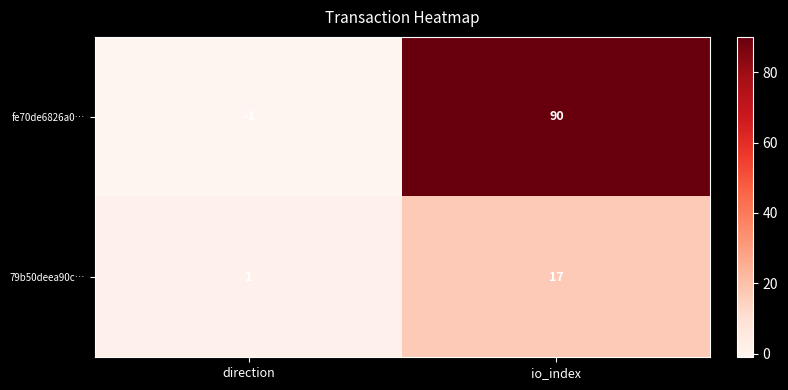

At how many categories does at least one series exceed 38?

1